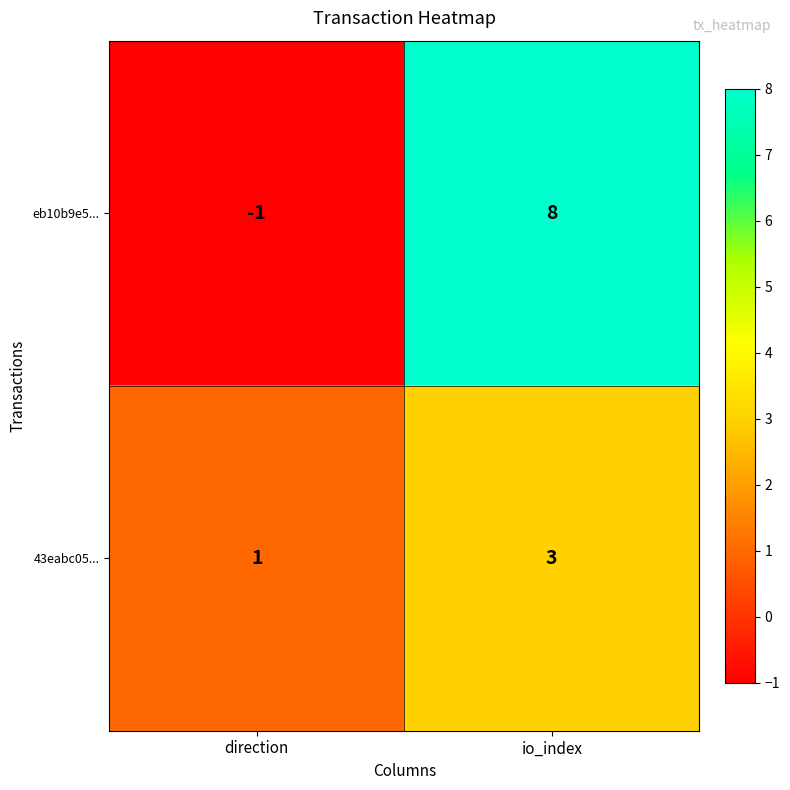

Reading left to right, list all the values displayed in this chart.

eb10b9e5...: direction=-1	io_index=8
43eabc05...: direction=1	io_index=3